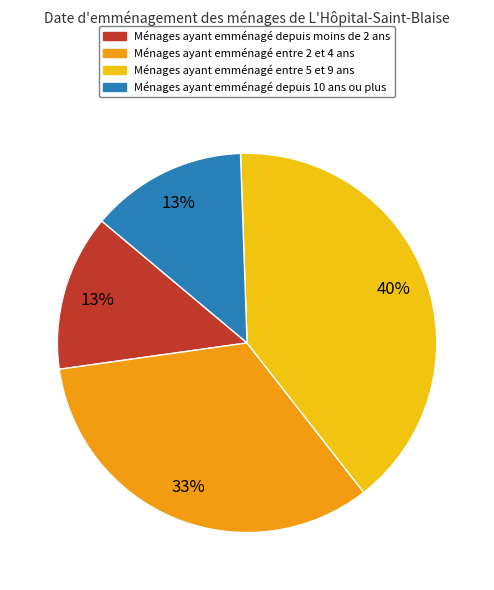

Is there a majority slice in this chart?

No